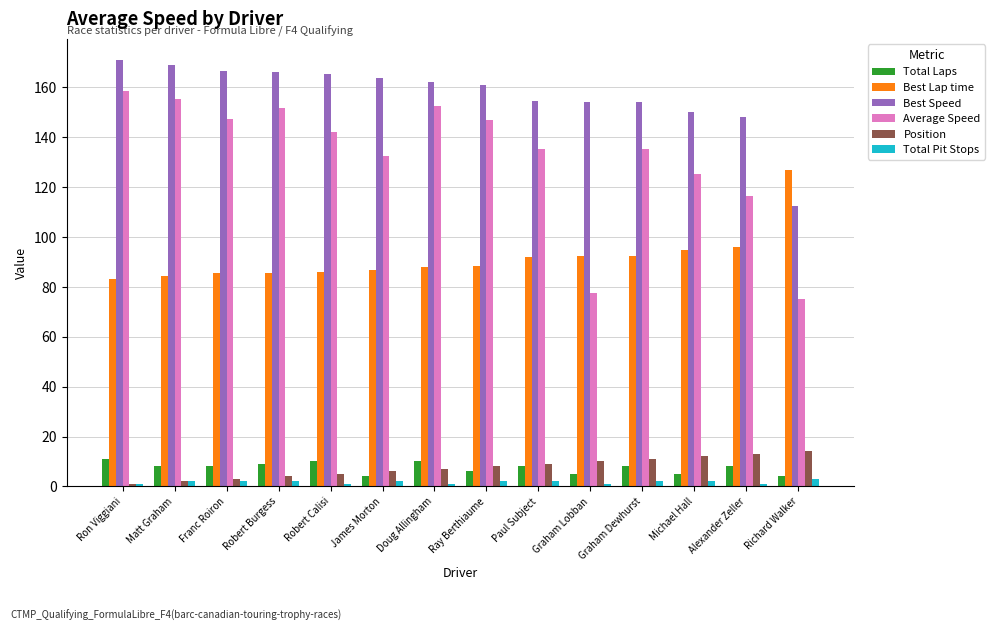

What are all the series names shown in the legend?

Total Laps, Best Lap time, Best Speed, Average Speed, Position, Total Pit Stops